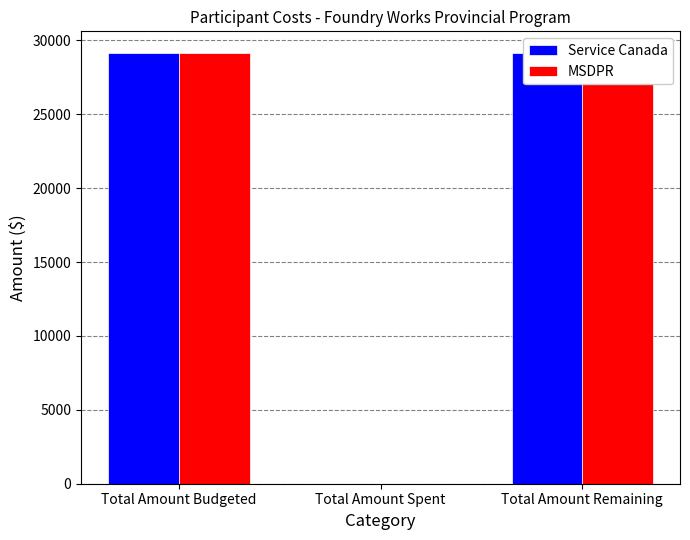

The MSDPR series shows 29160 at Total Amount Budgeted. True or false?

True